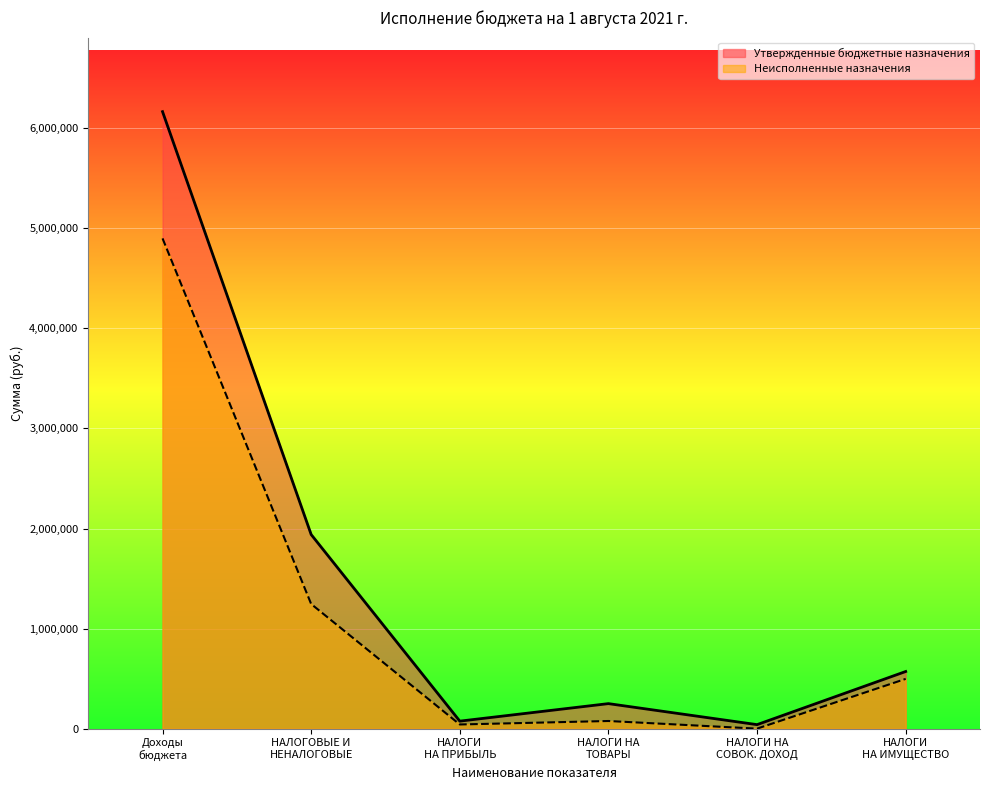

Which series has the widest spread of values?

Утвержденные бюджетные назначения